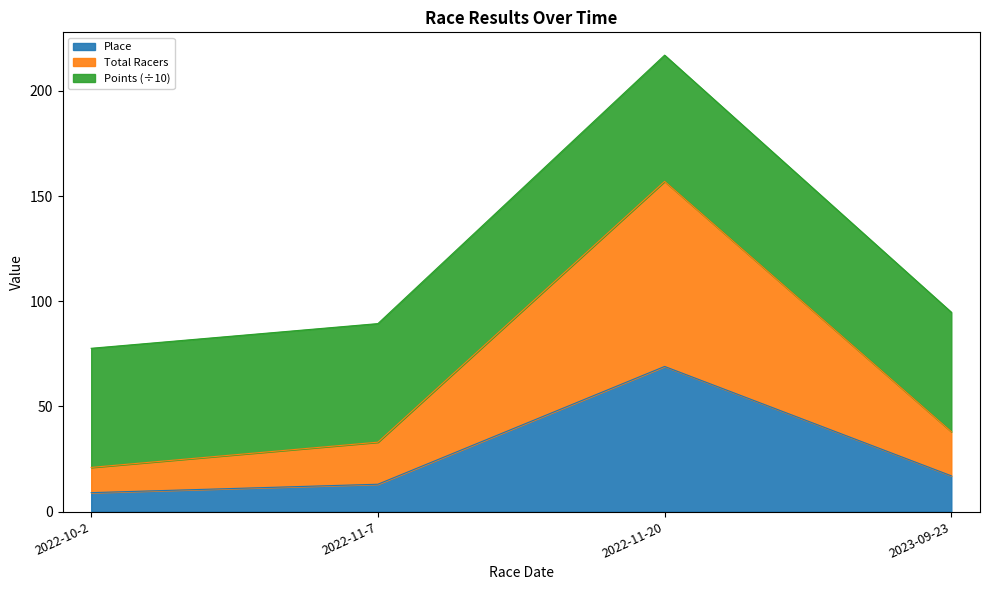

List the labels in order of Place value, largest first.

2022-11-20, 2023-09-23, 2022-11-7, 2022-10-2